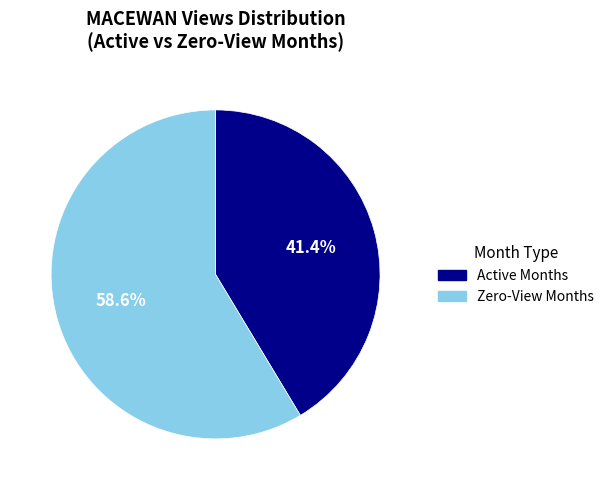

Count the number of slices in the pie.

2